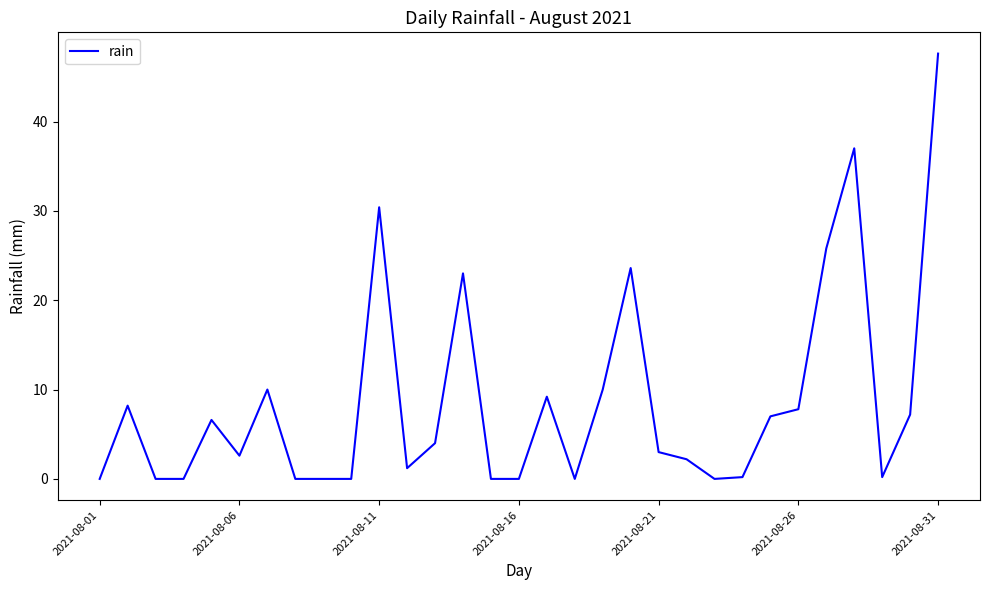

What is the difference between the maximum and minimum values?

47.6